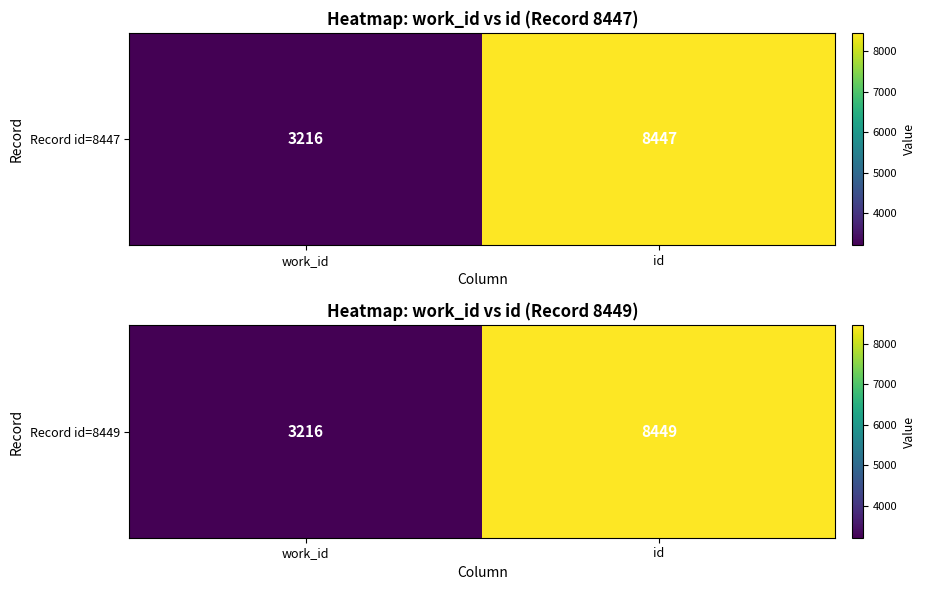

What is the sum of all values?

11665